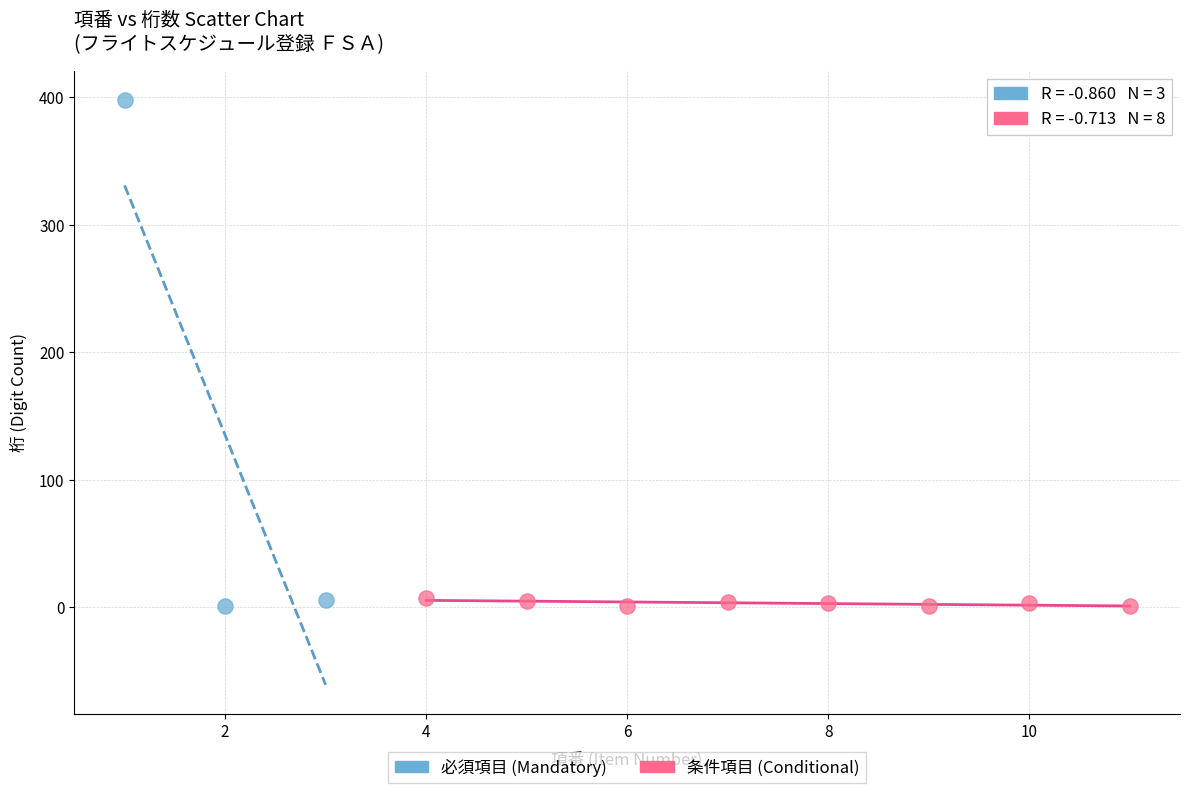

Which series contains the highest Y value?

必須項目 (Mandatory)